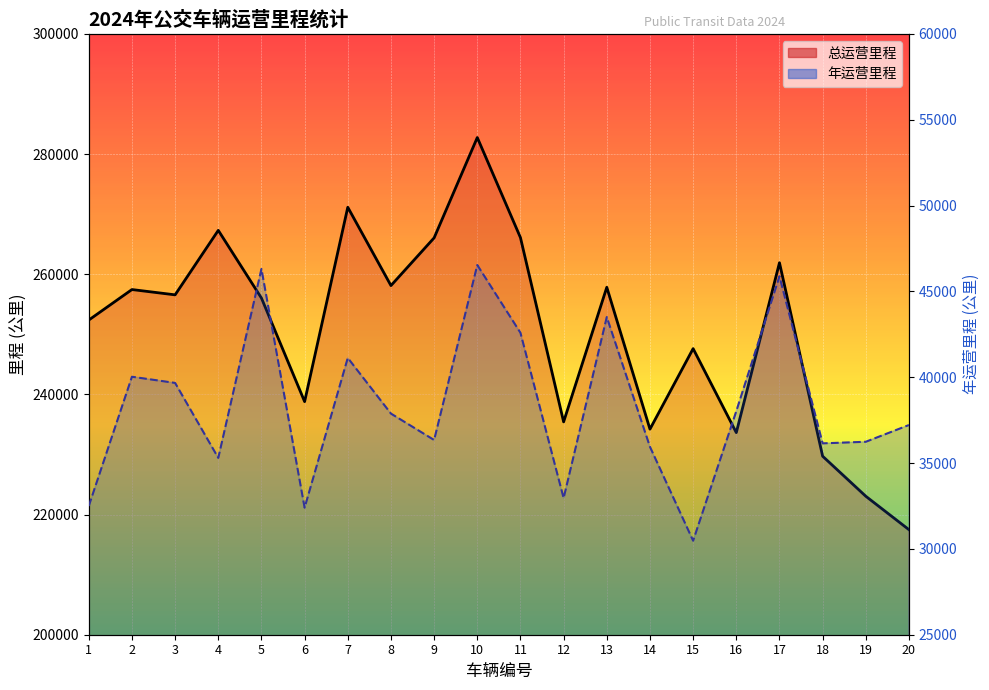

Rank the series by their average value, from highest to lowest.

总运营里程, 年运营里程